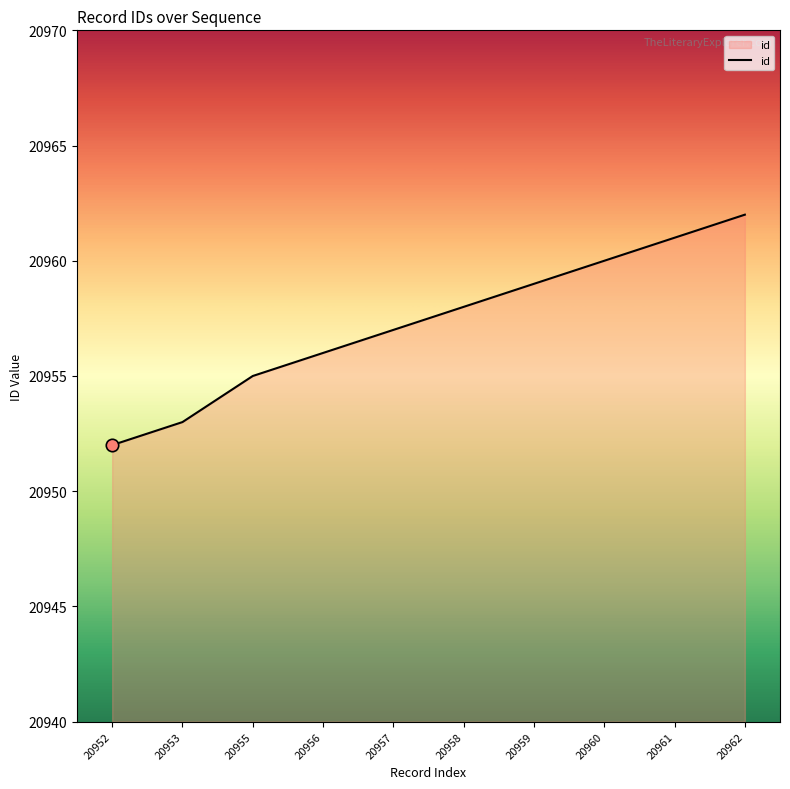

What is the ratio of the value at 20952 to the value at 20958?

1.0